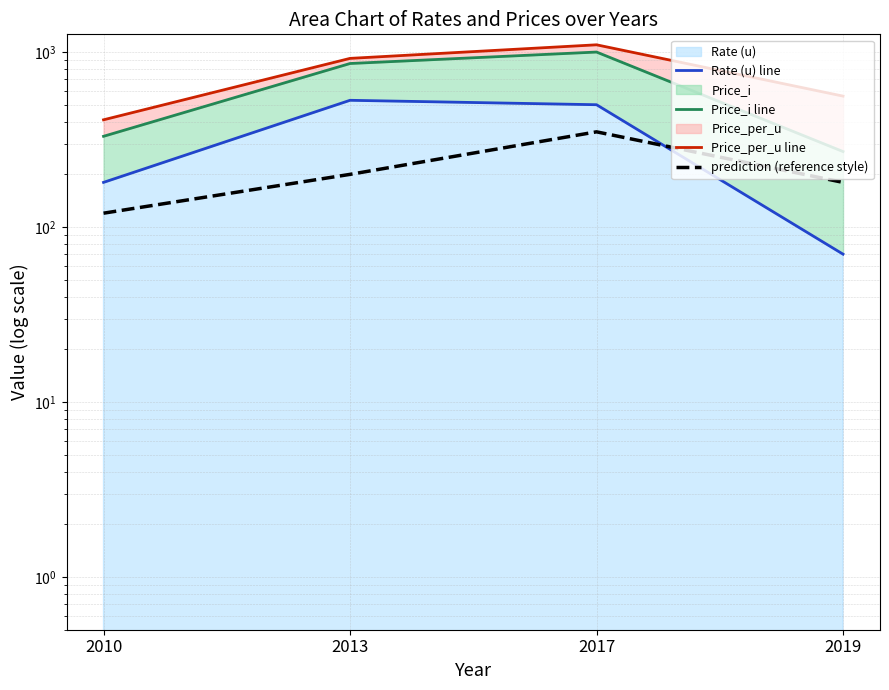

List the series in order of their peak value, lowest first.

prediction (reference style), Rate (u) line, Price_i line, Price_per_u line